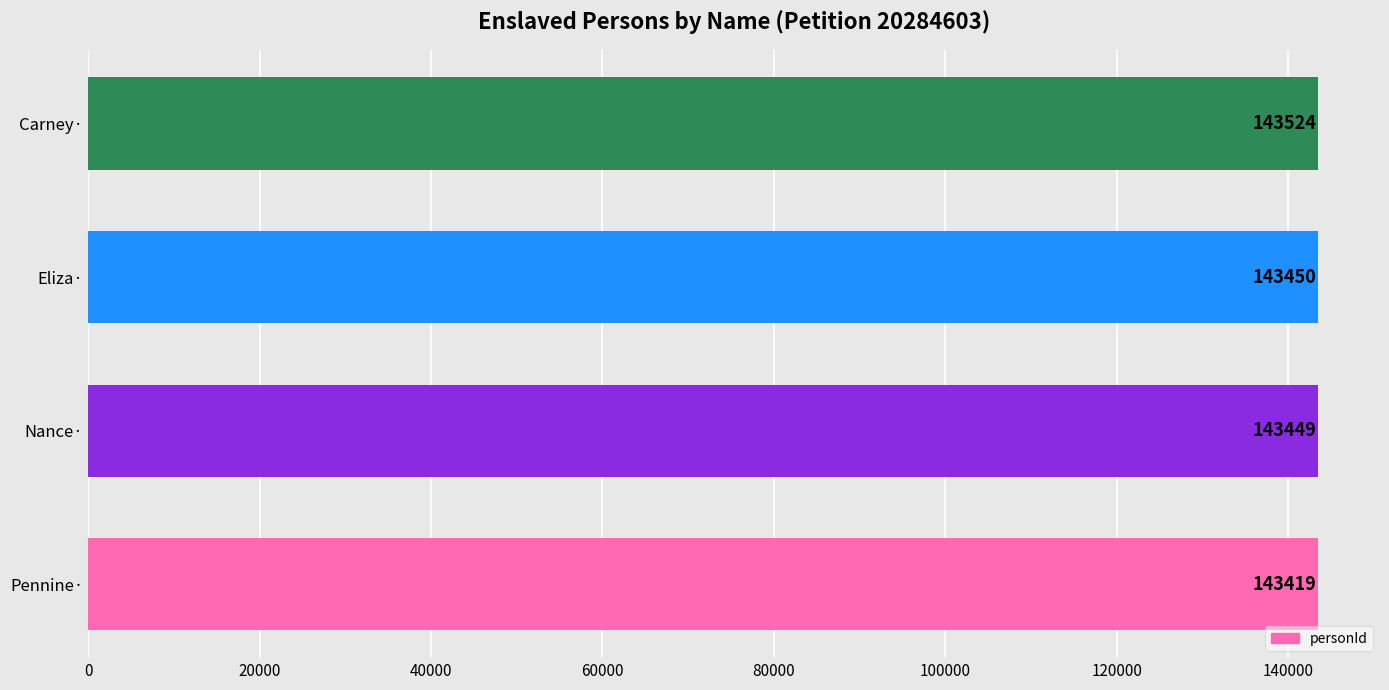

Reading bottom to top, transcribe all the data shown in this chart.

Pennine·=143419	Nance·=143449	Eliza·=143450	Carney·=143524